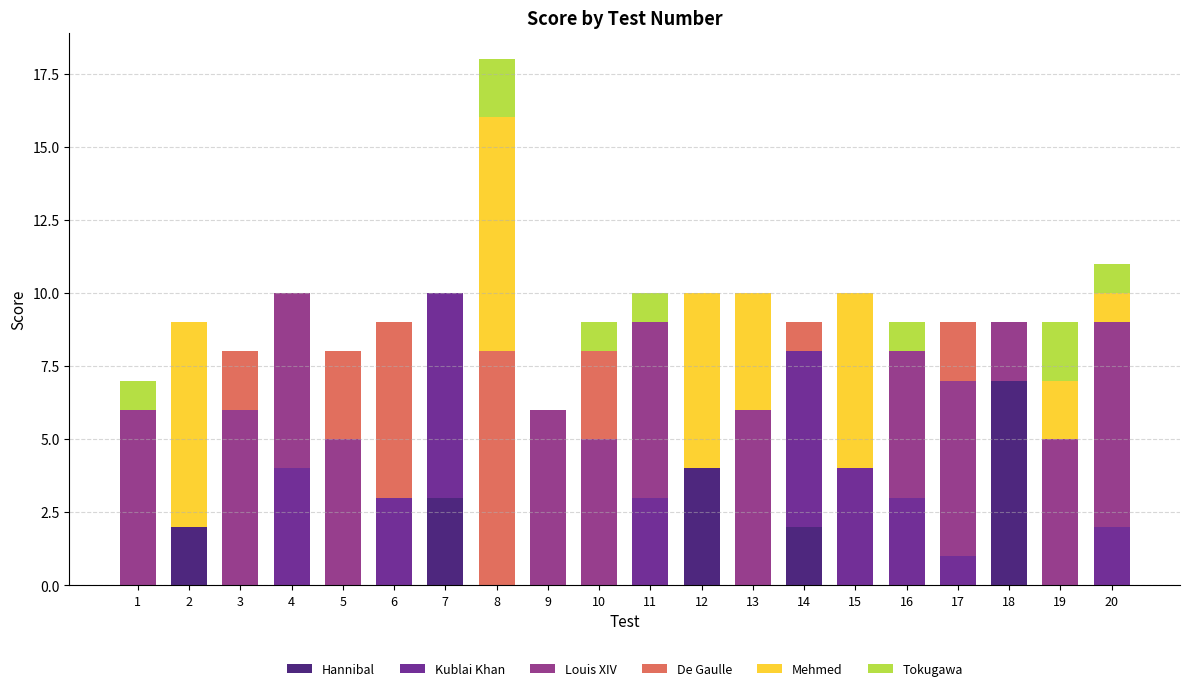

The Hannibal series shows 7 at 18. True or false?

True